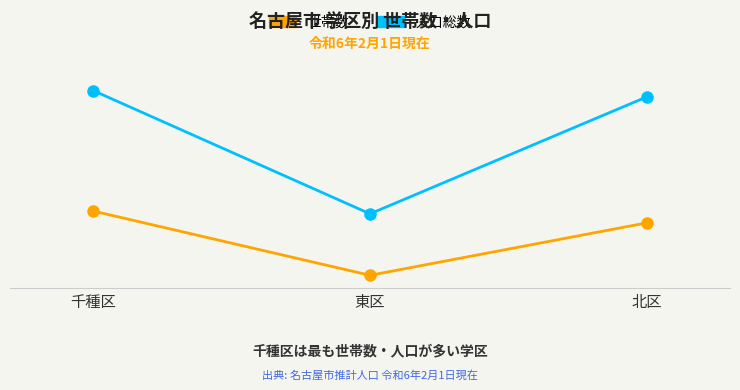

Is this an area chart (filled region under the line)?

No